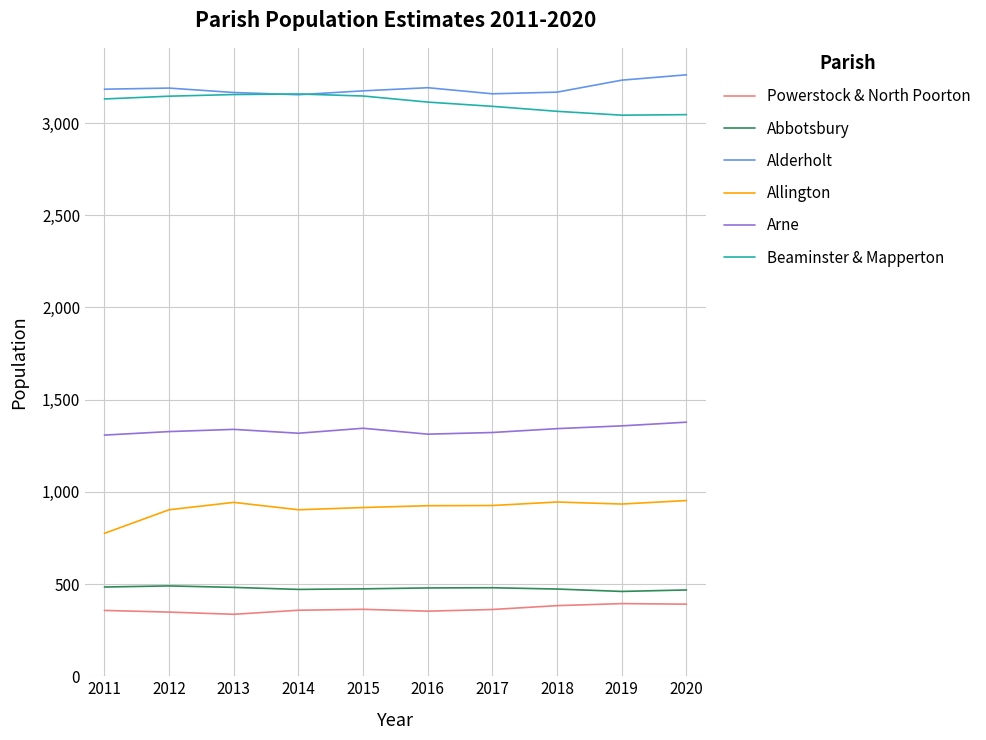

What is the spread (max minus min) of values at 2016?

2839